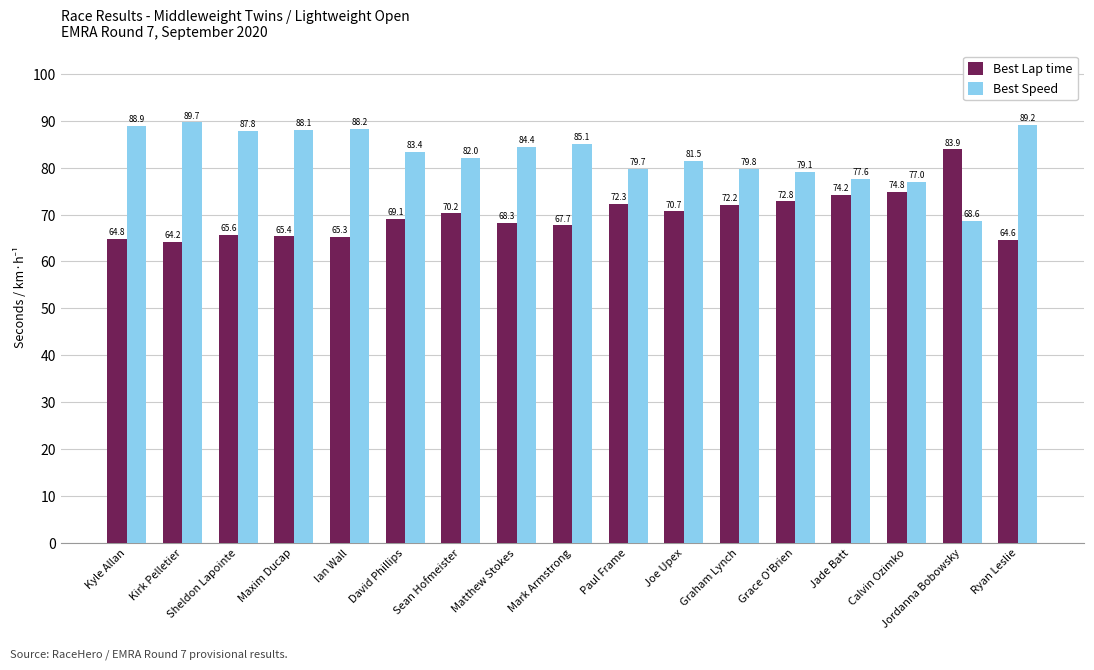

Which series has the widest spread of values?

Best Speed